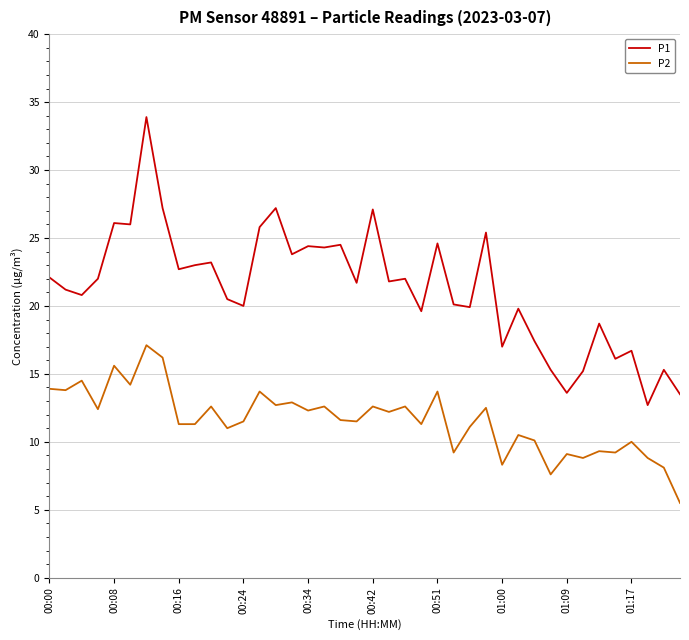

What is the minimum value for P1?

12.7